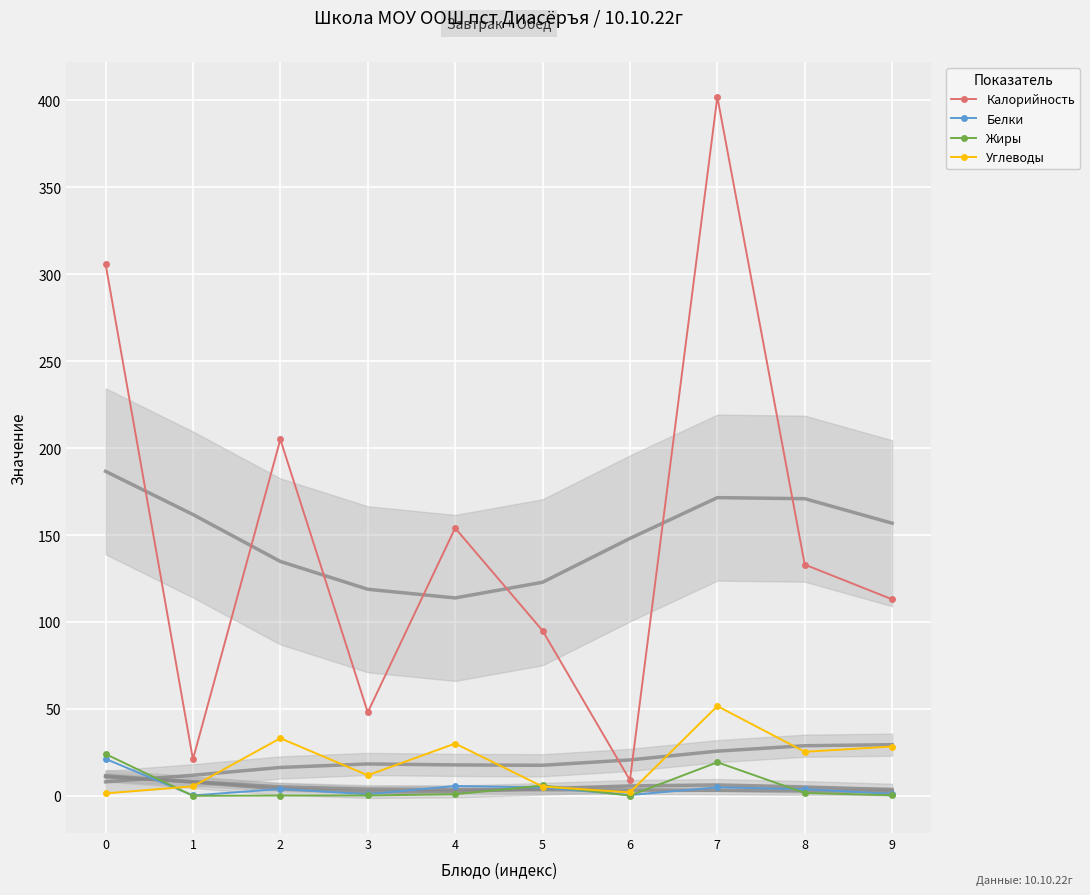

How many values in the Белки series are below 3?

4